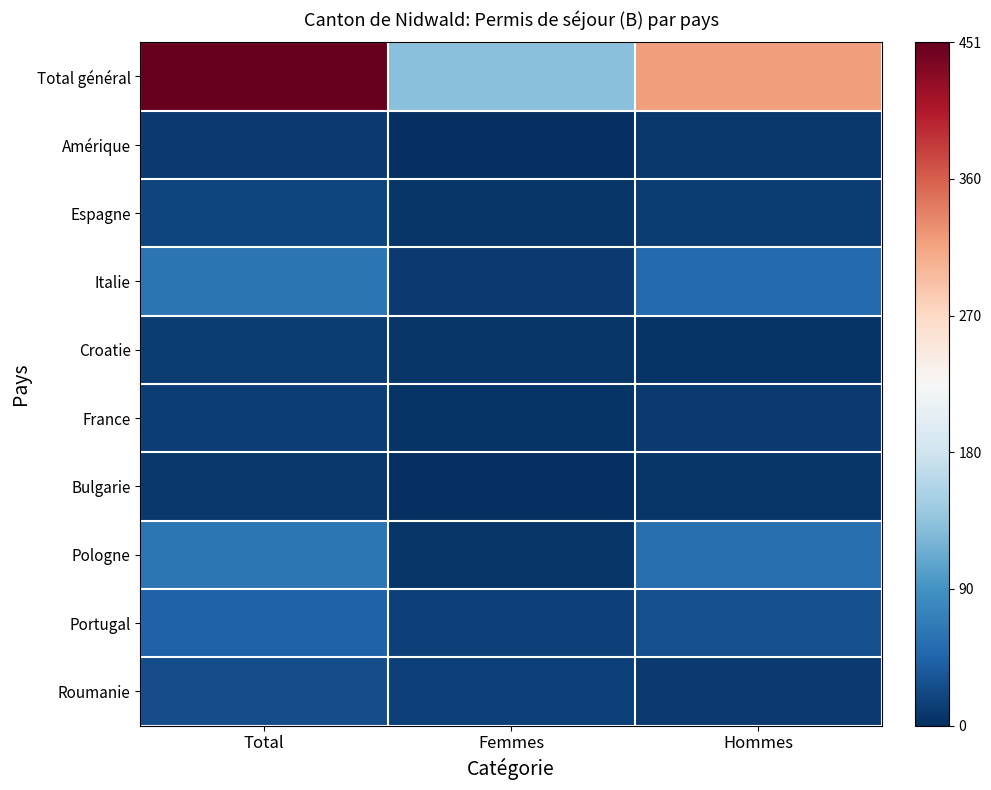

What is the smallest value displayed?

1